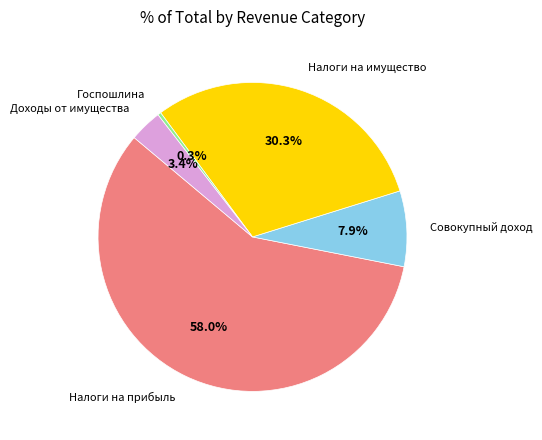

Approximately how many times larger is the value at Налоги на прибыль compared to Госпошлина?

165.9